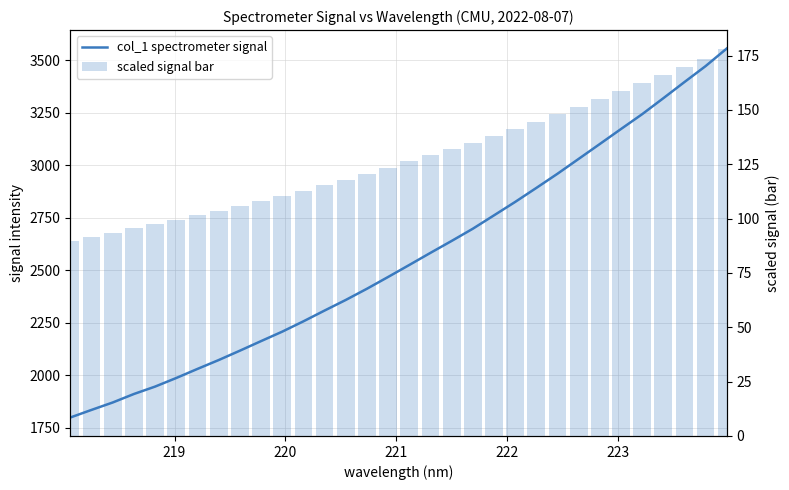

What is the average value of the col_1 spectrometer signal series?

2559.6